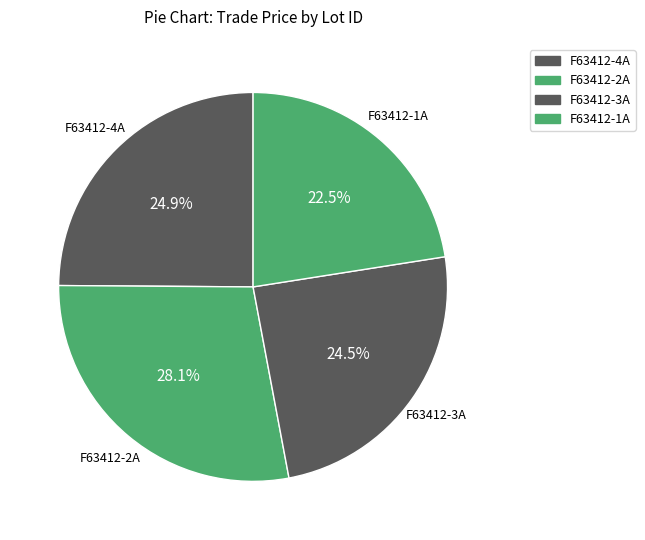

How many slices are in this pie chart?

4